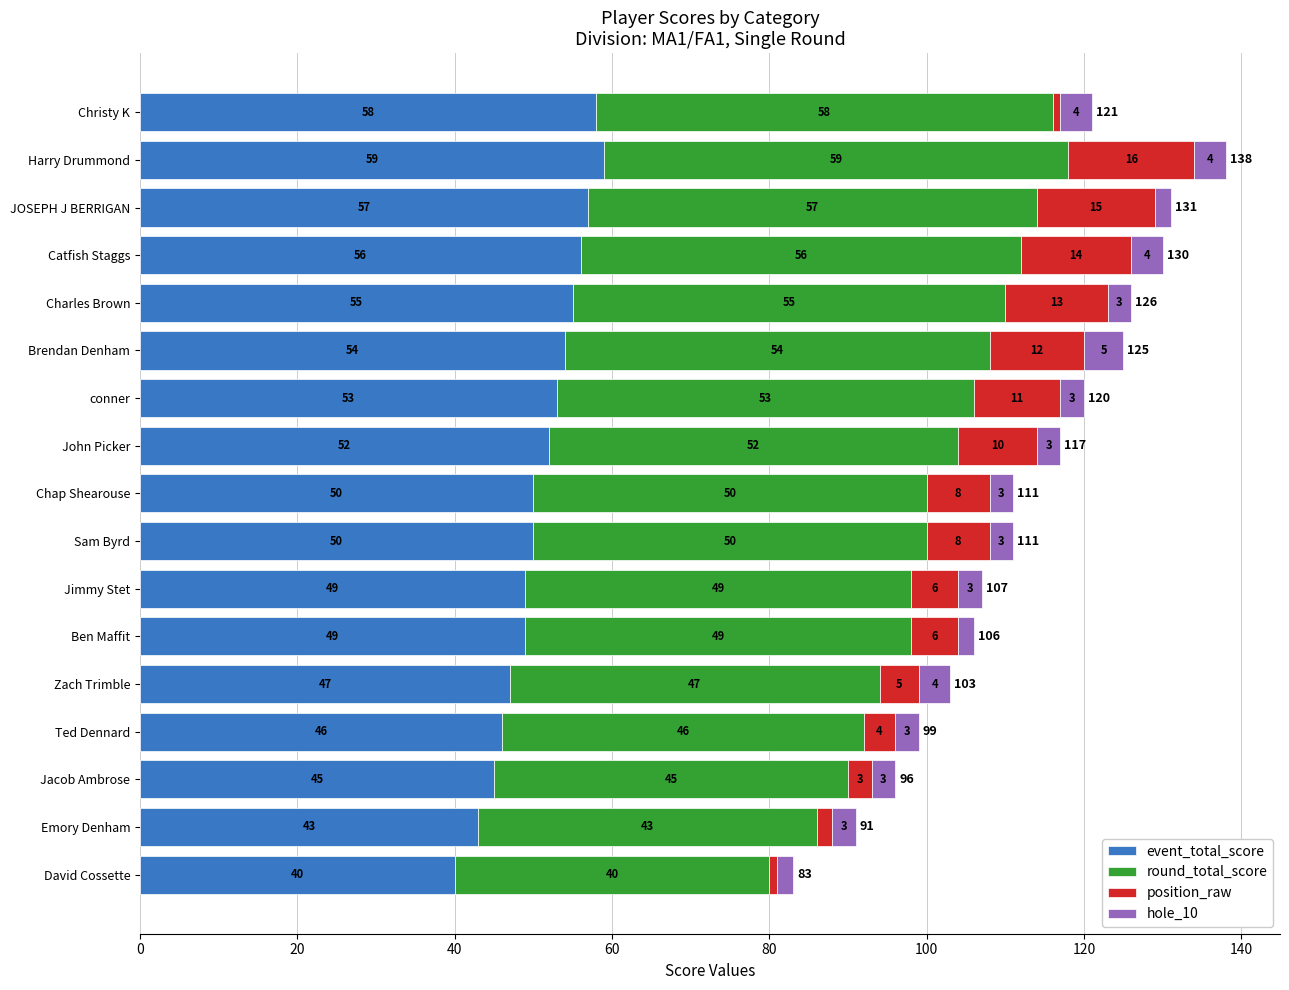

What is the total value across all series at Chap Shearouse?

111